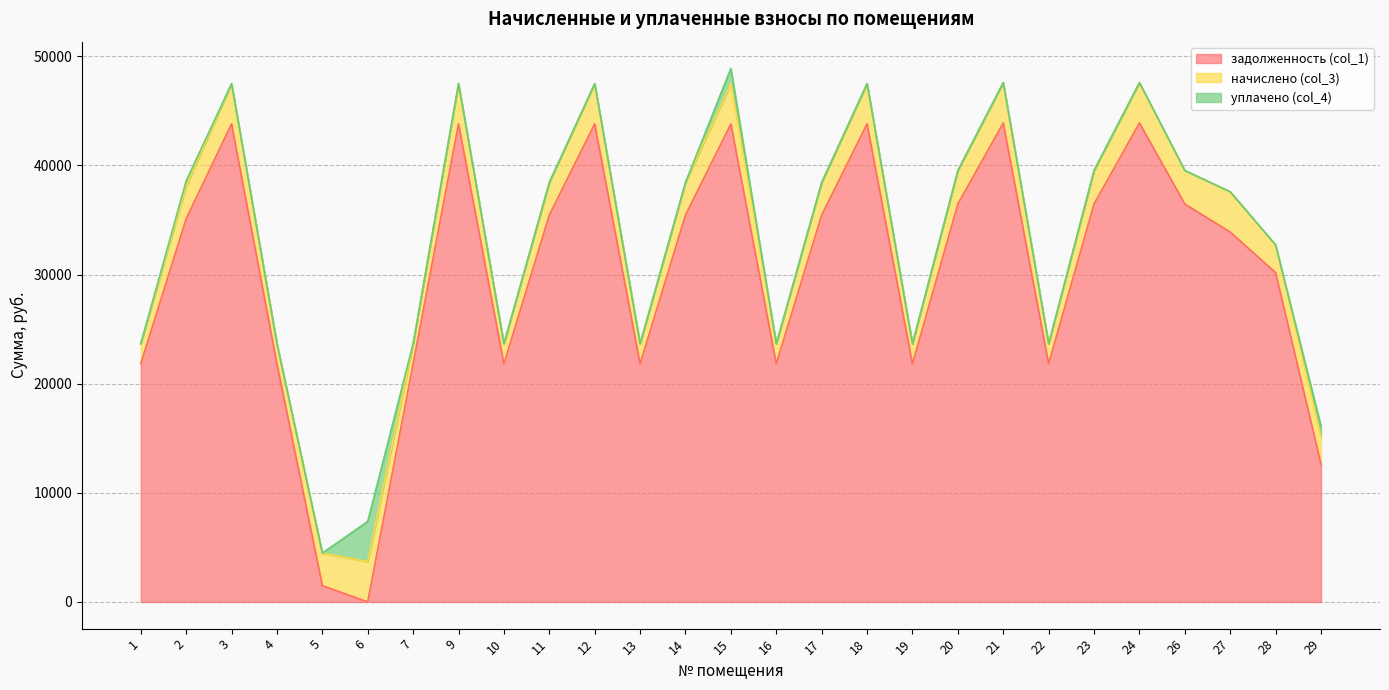

At which label does задолженность (col_1) reach its minimum?

6